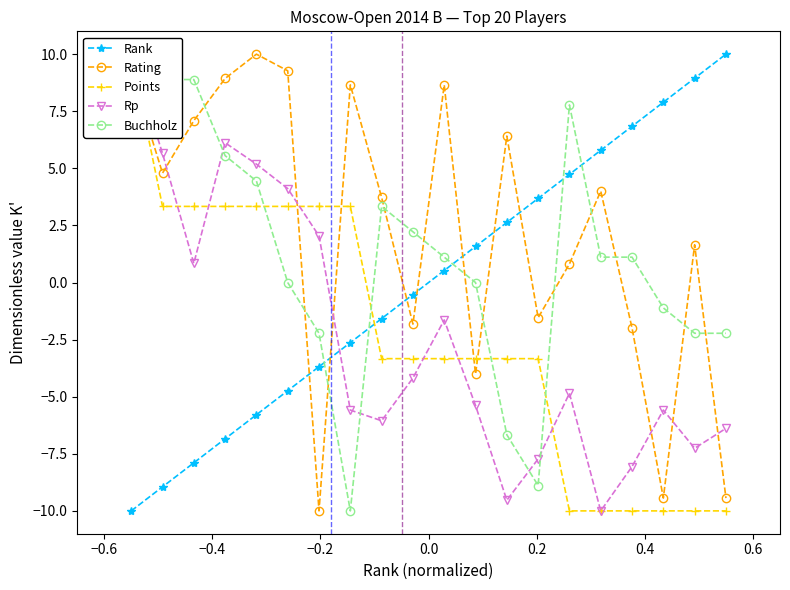

True or false: Rating has more than 1 points higher than both neighbors.

True